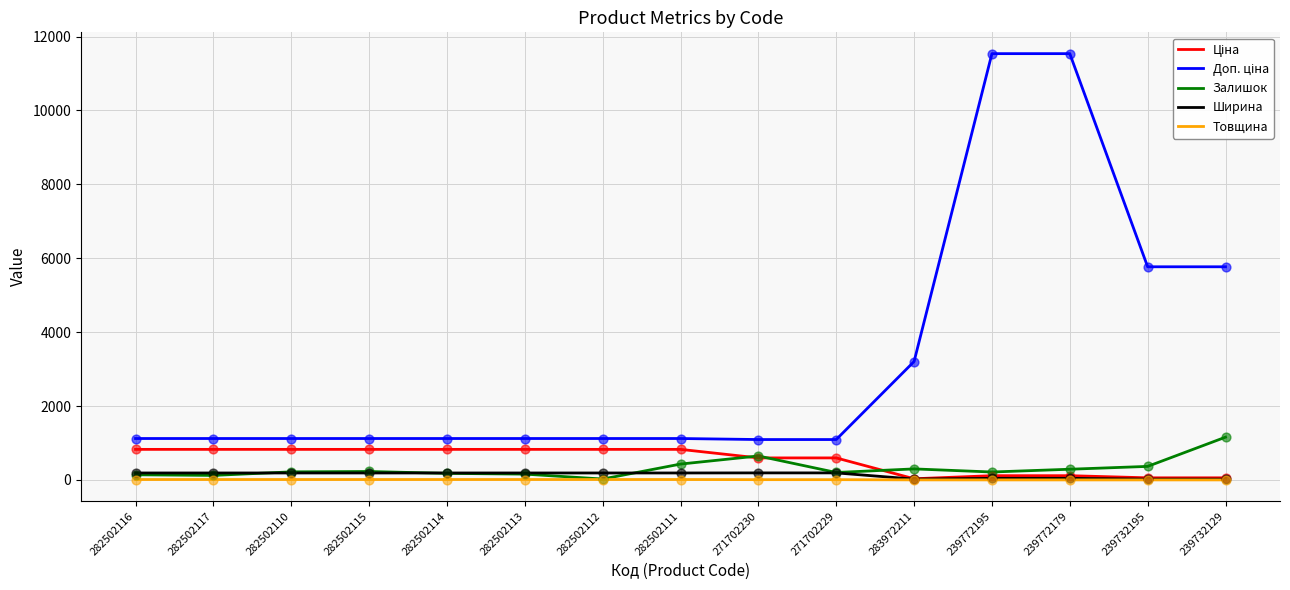

What is the greatest value displayed?

11537.0